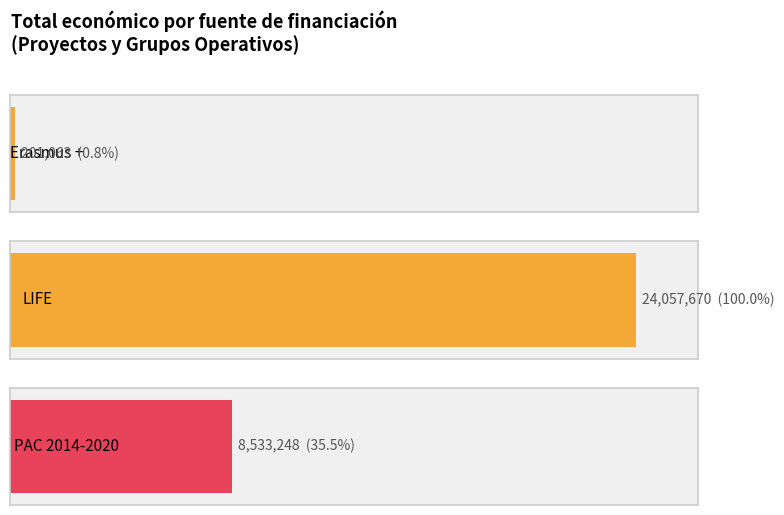

Are the bars horizontal?

Yes